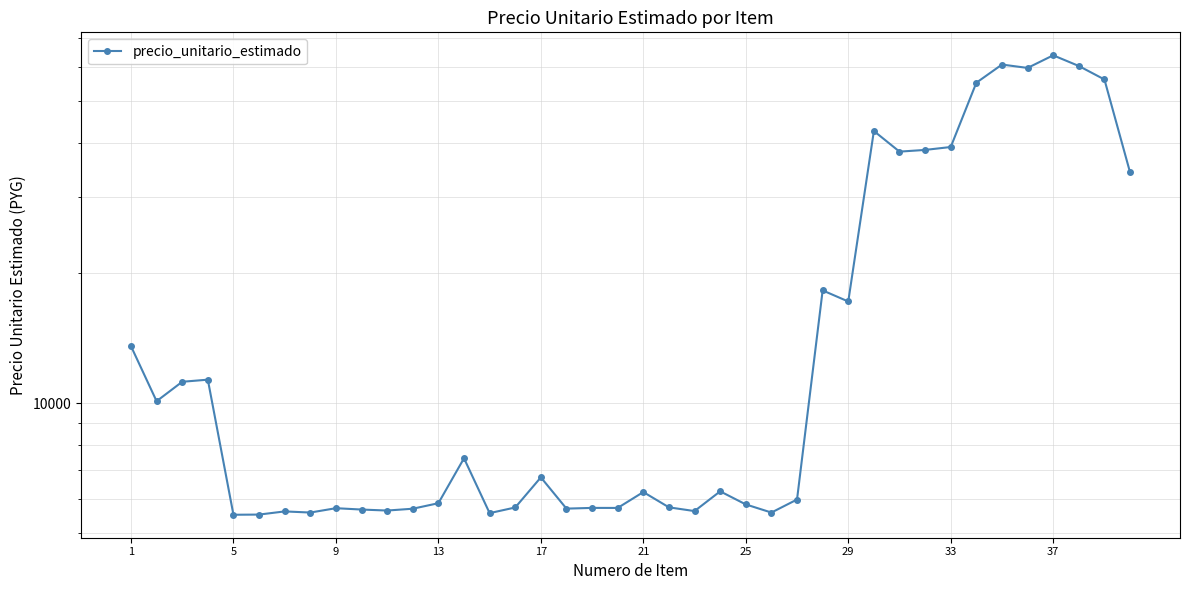

At which label does the data first exceed 6252?

1